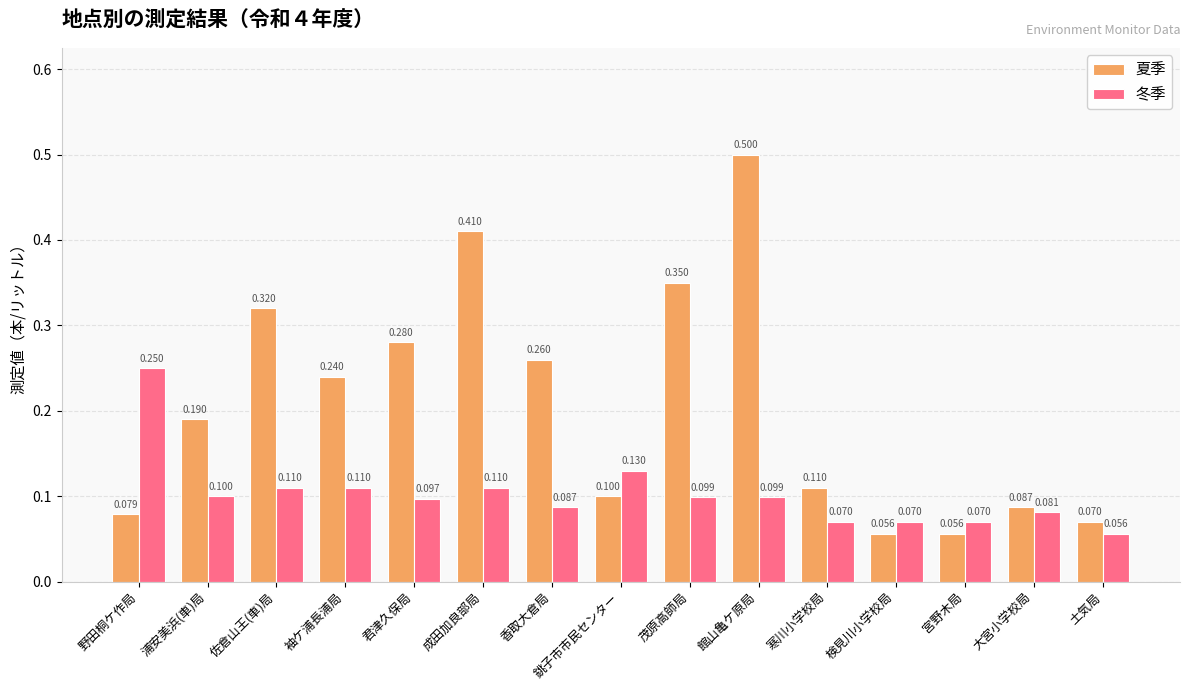

What position from the right is 袖ケ浦長浦局?

12